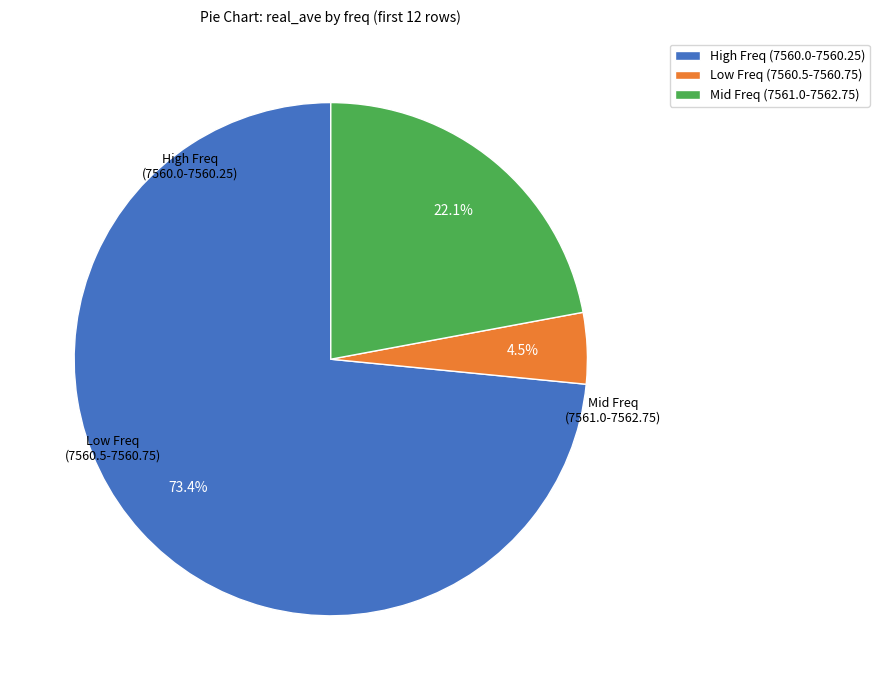

To the nearest percent, what is the average slice percentage?

33%